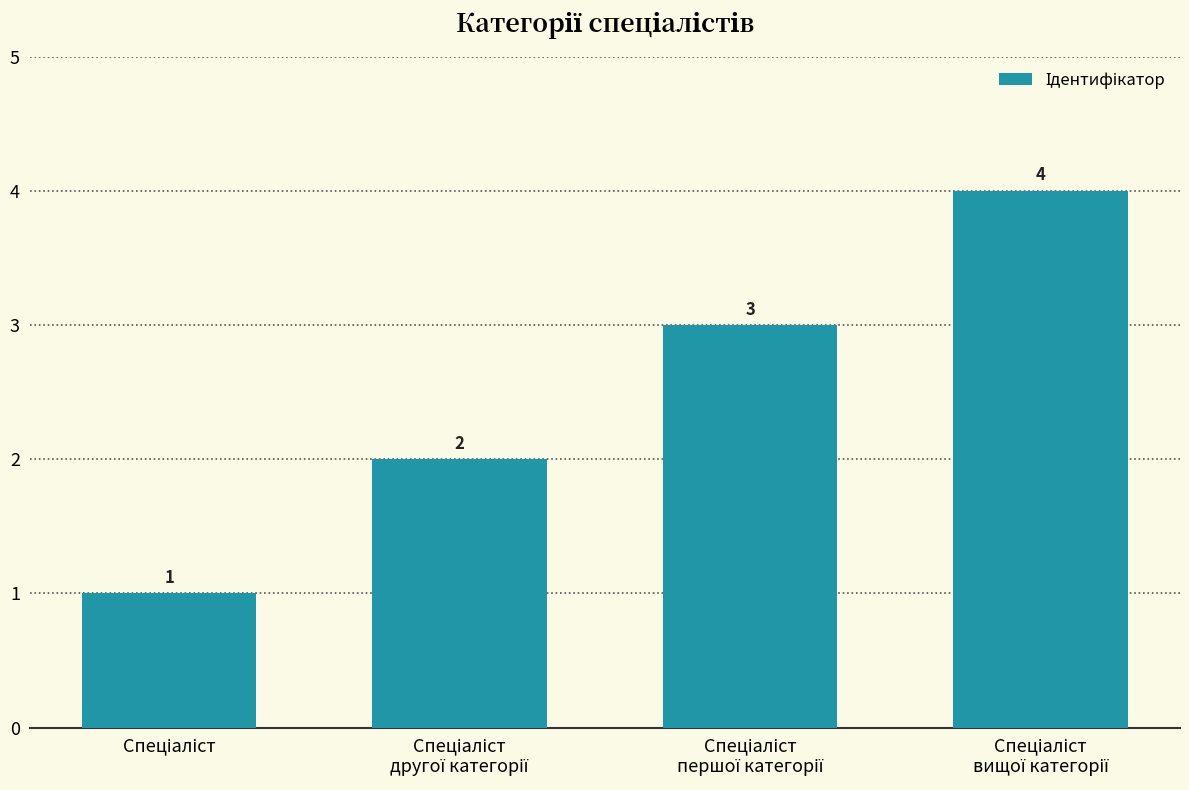

What is the maximum value shown in the chart?

4